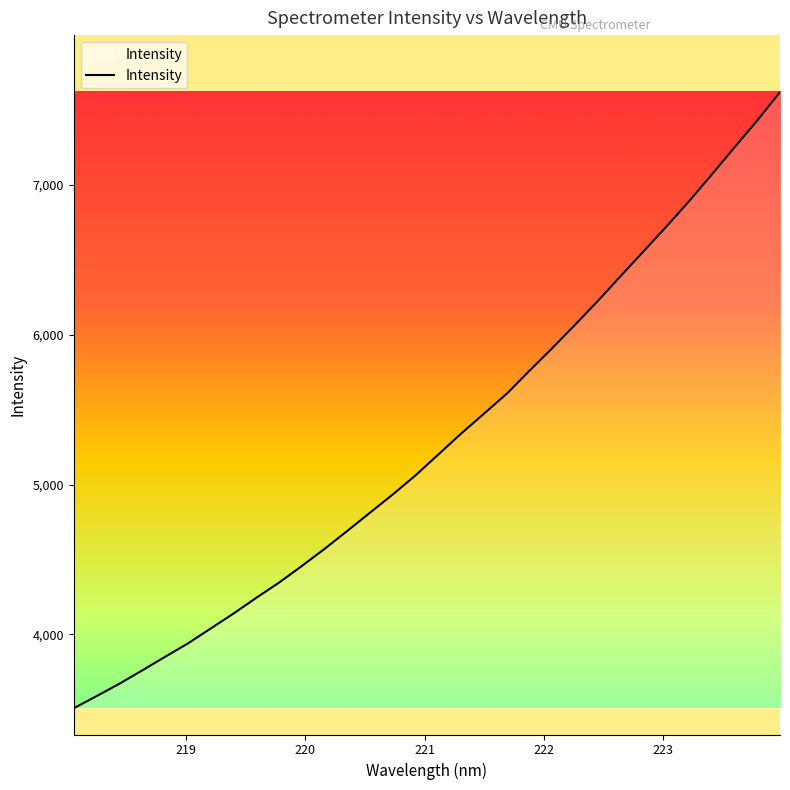

What is the greatest value displayed?

7618.2